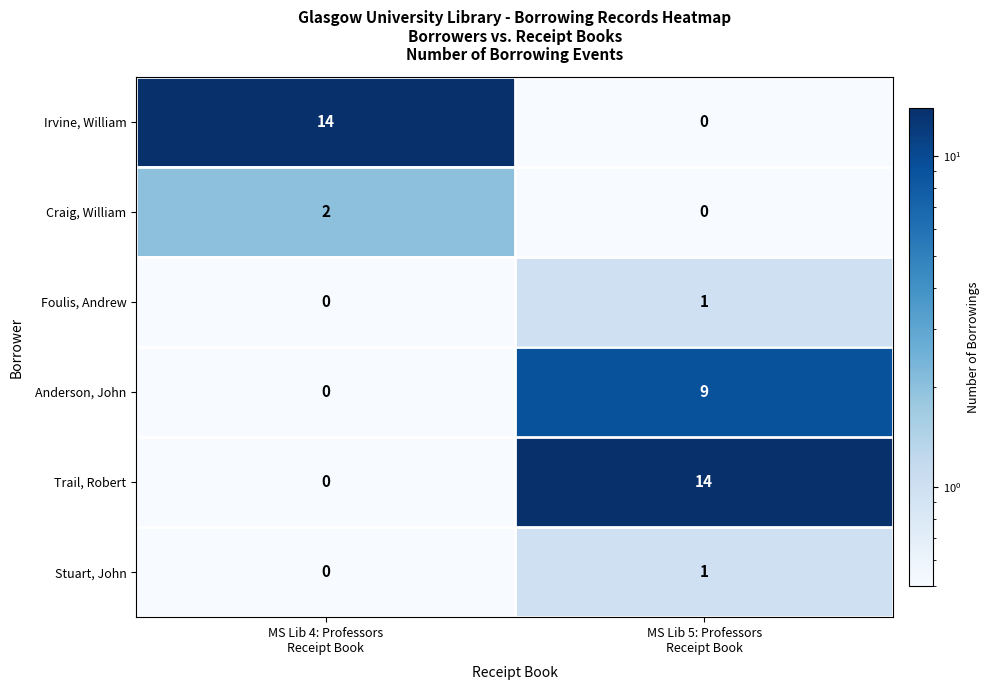

Reading left to right, extract all data points from this chart.

Irvine, William: 14	0
Craig, William: 2	0
Foulis, Andrew: 0	1
Anderson, John: 0	9
Trail, Robert: 0	14
Stuart, John: 0	1